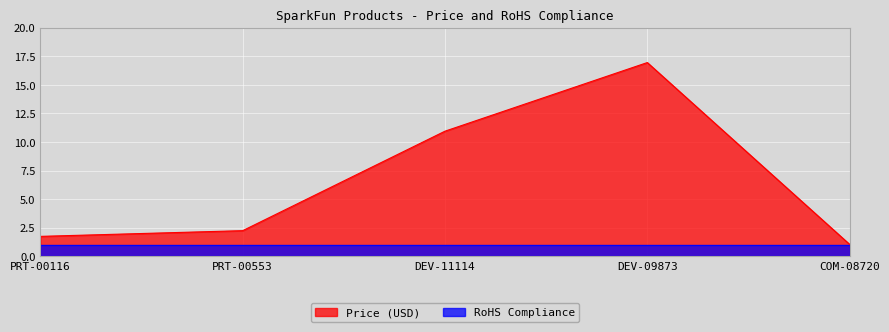

Reading right to left, transcribe all the data shown in this chart.

1.1	16.9	10.9	2.2	1.8